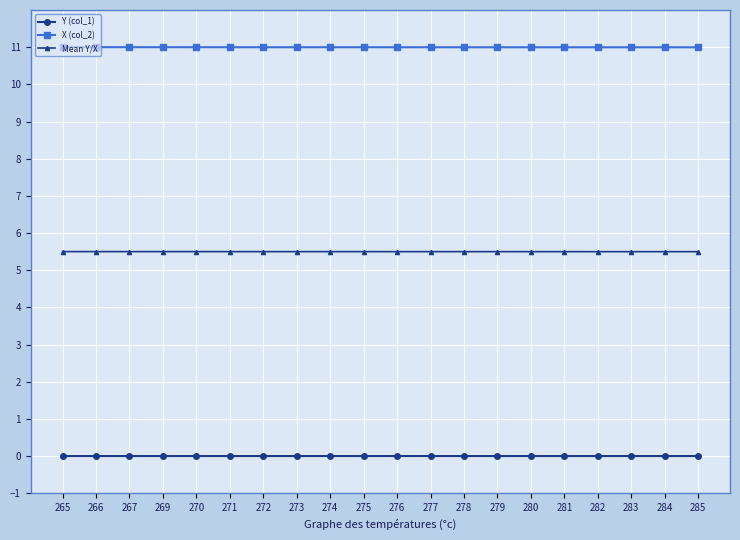

What is the sum of all Mean Y/X values?

110.0